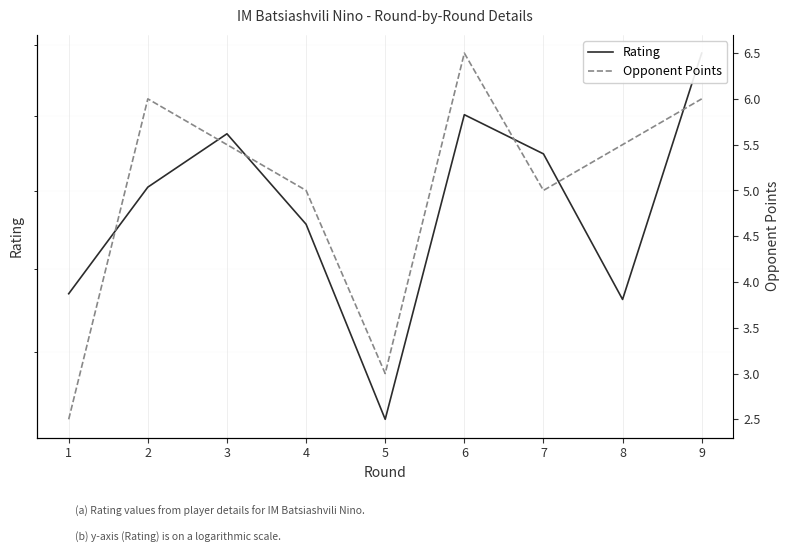

At which category does the chart reach its peak across all series?

9